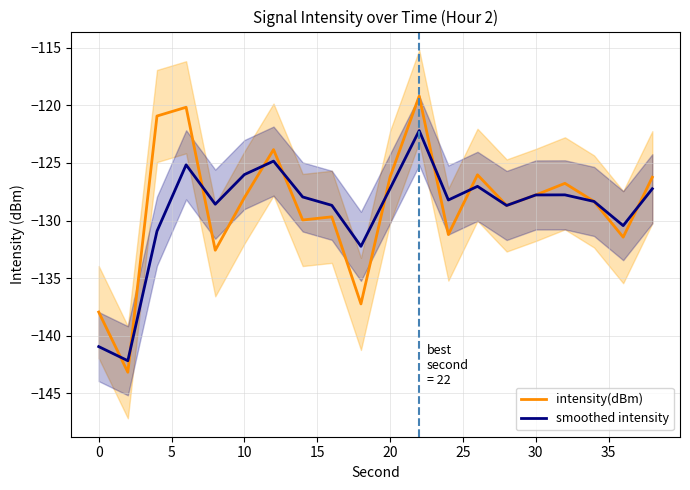

How many interior local valleys does the intensity(dBm) series have?

7